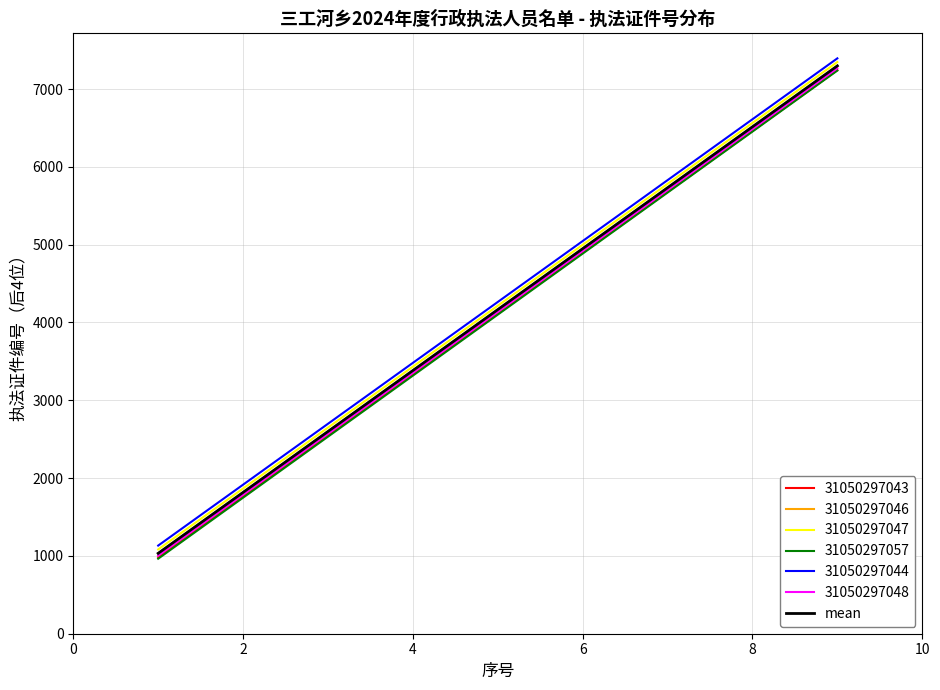

What is the smallest value displayed?

964.1